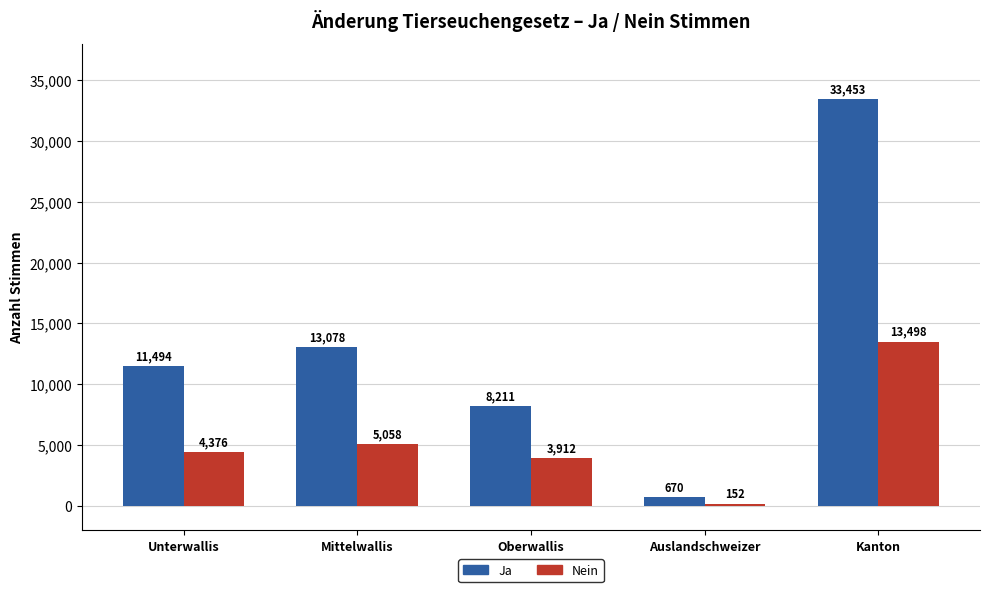

What is the highest value of the Ja series?

33453